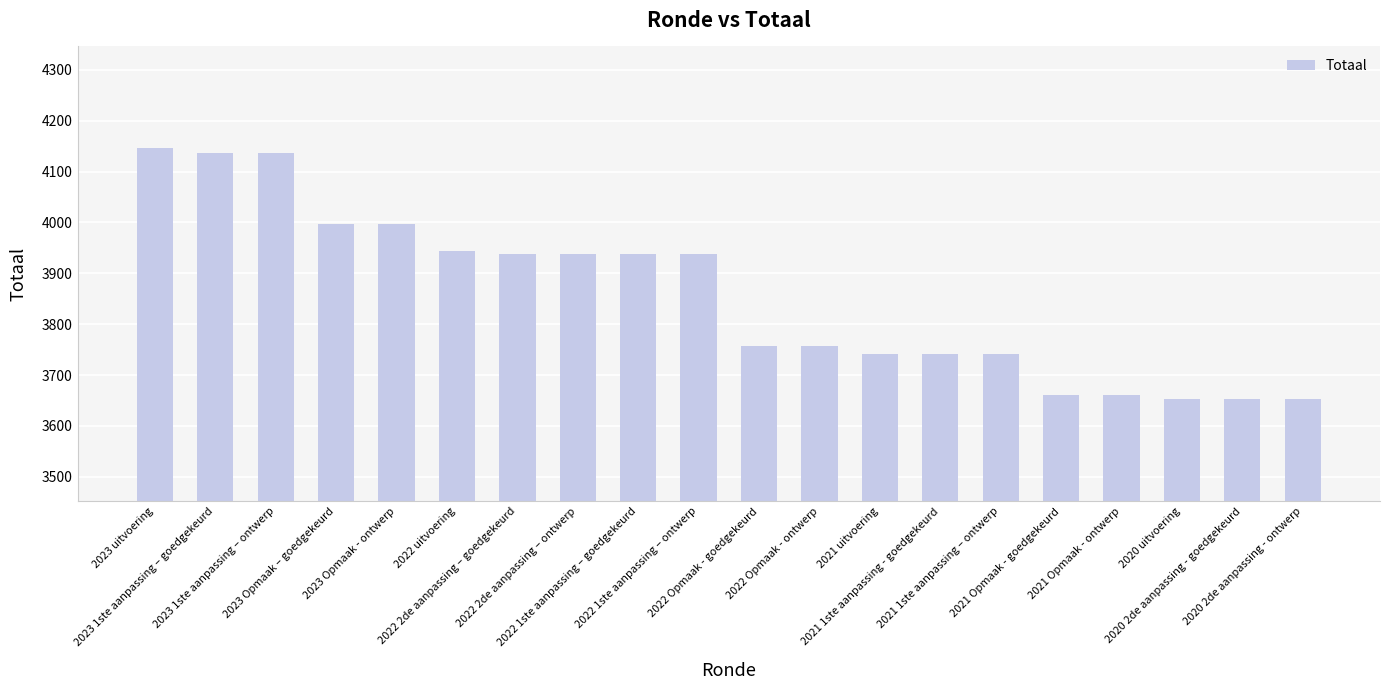

Does the chart contain stacked bars?

No